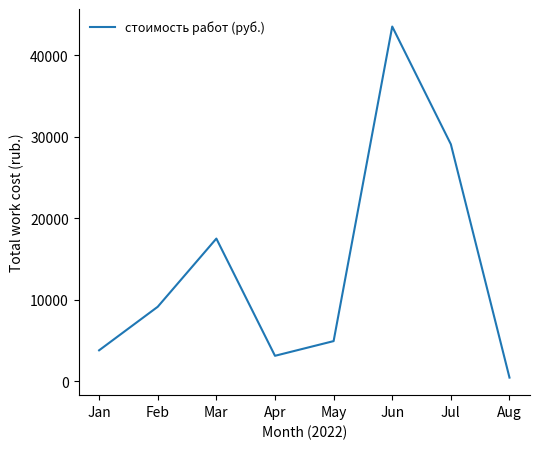

Is this an area chart (filled region under the line)?

No